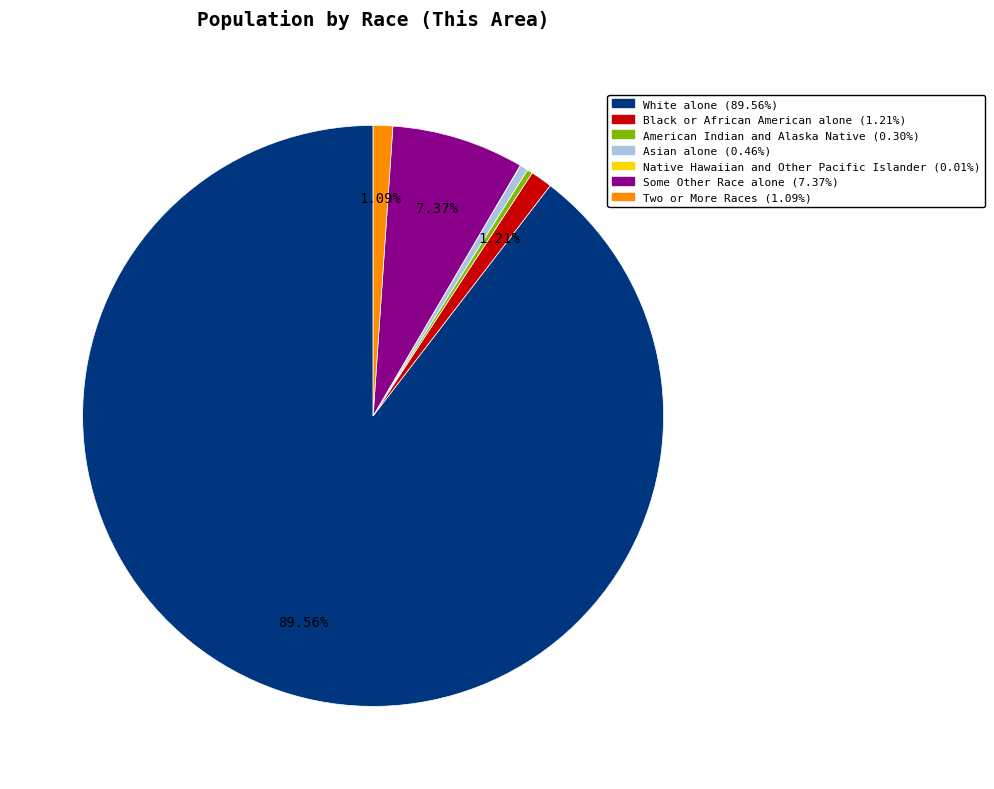

Combined, do White alone and Asian alone account for over 50%?

Yes